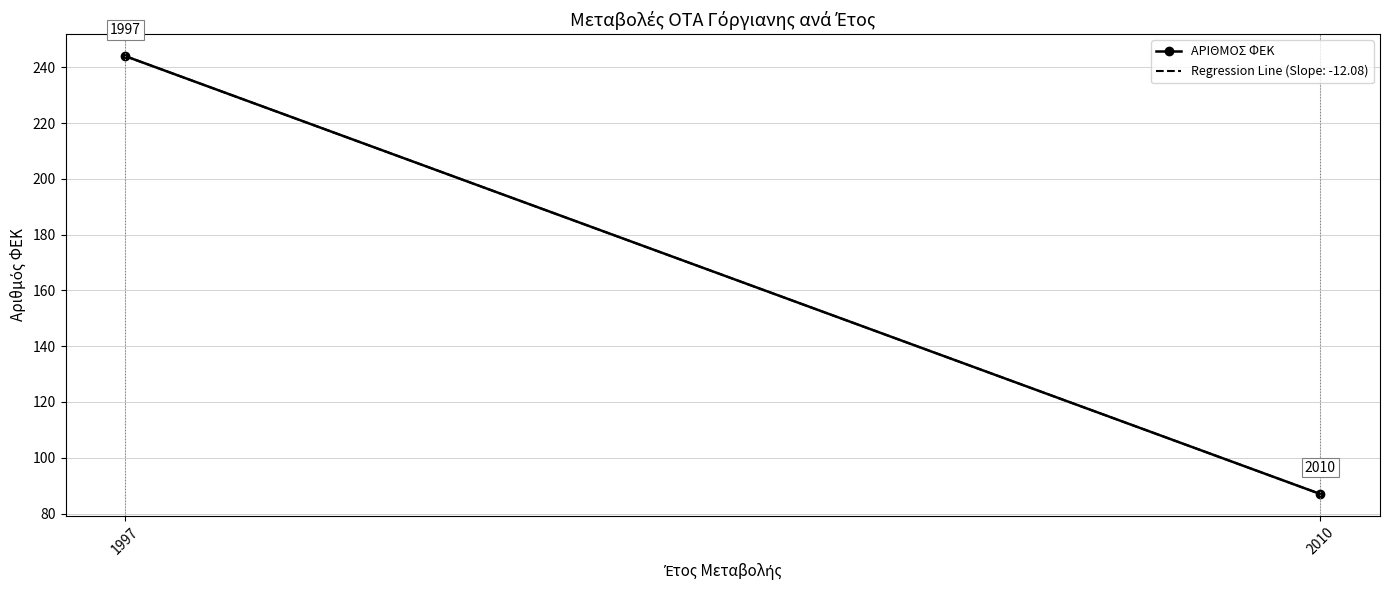

Reading left to right, what are all the values shown in this chart?

1997=244	2010=87